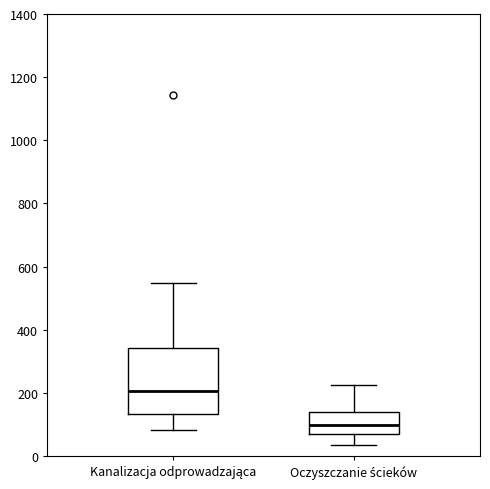

Comparing the boxes themselves (not the whiskers), which one is the tallest?

Kanalizacja odprowadzająca